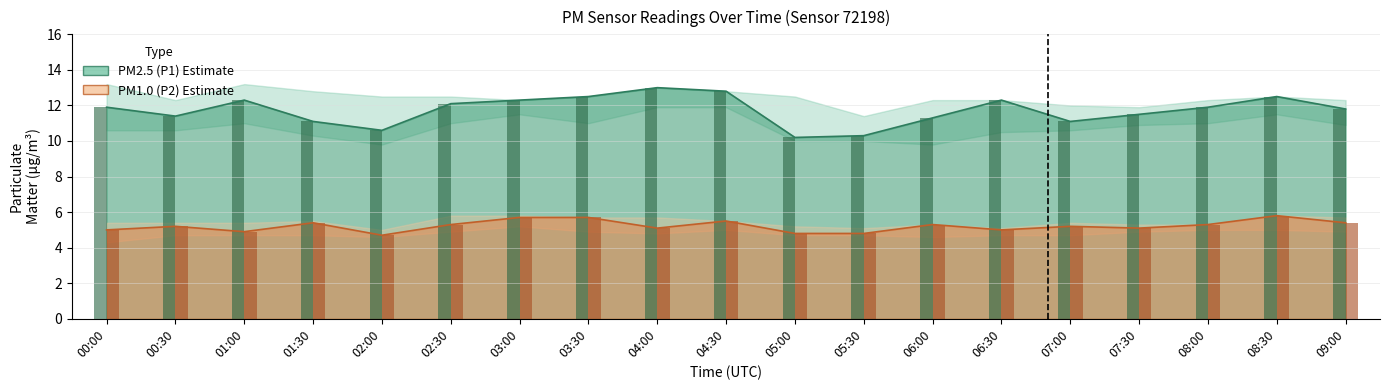

The value of PM1.0 (P2) at 06:00 is 5.3. True or false?

True